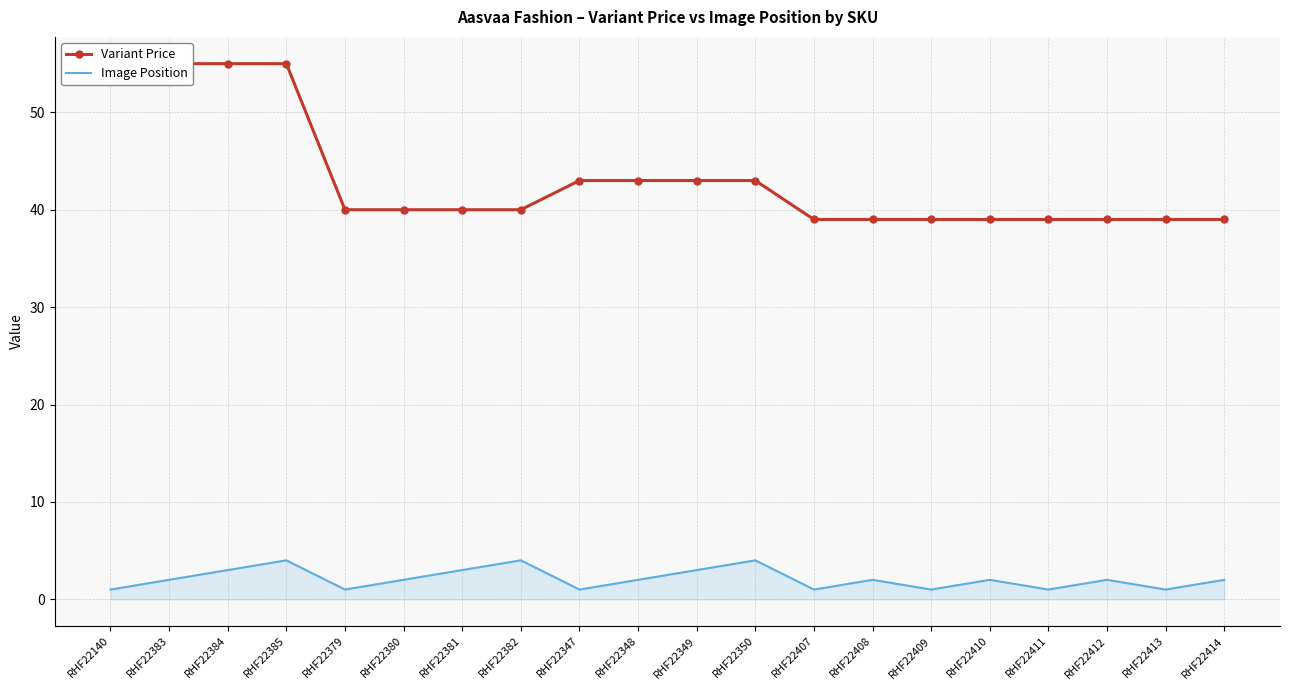

True or false: Variant Price and Image Position cross at least once.

False